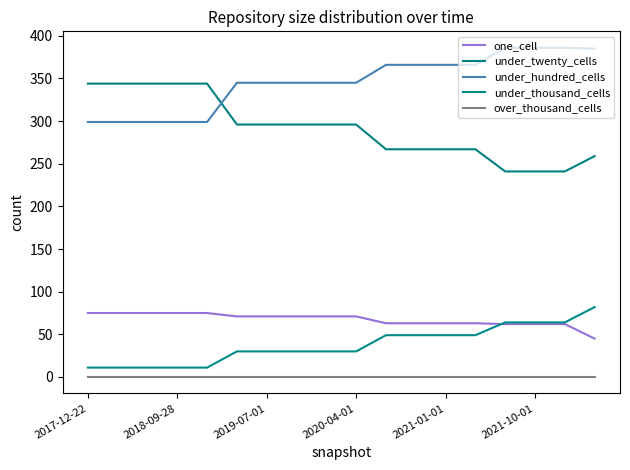

True or false: under_twenty_cells has more than 1 interior local peaks.

False